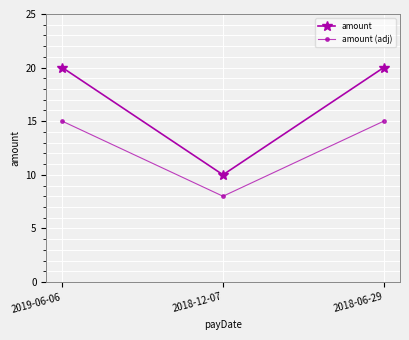

True or false: amount has a value of 35 at 2019-06-06.

False